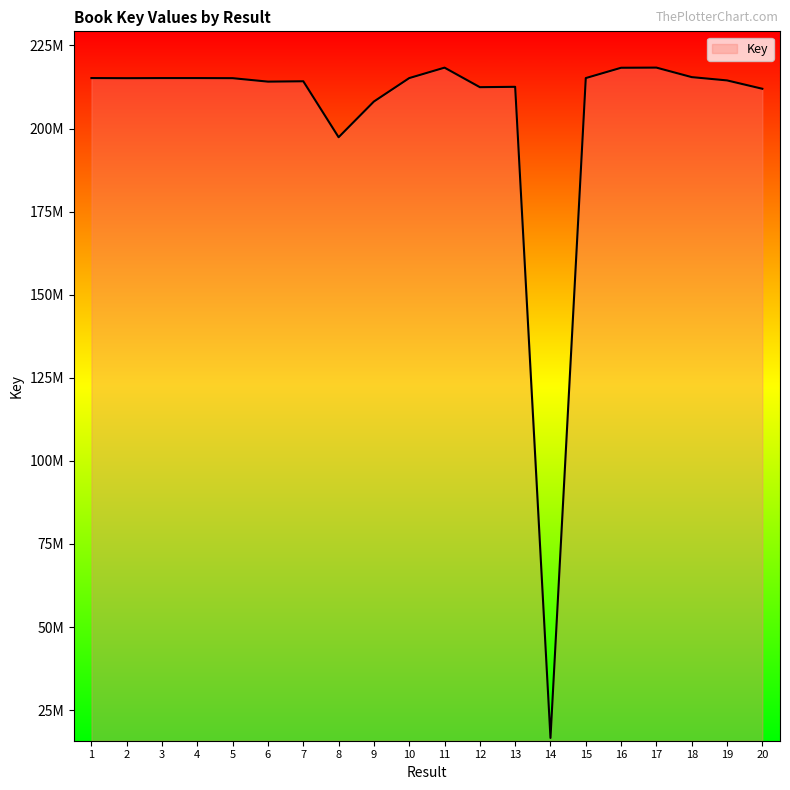

Is this an area chart (filled region under the line)?

Yes